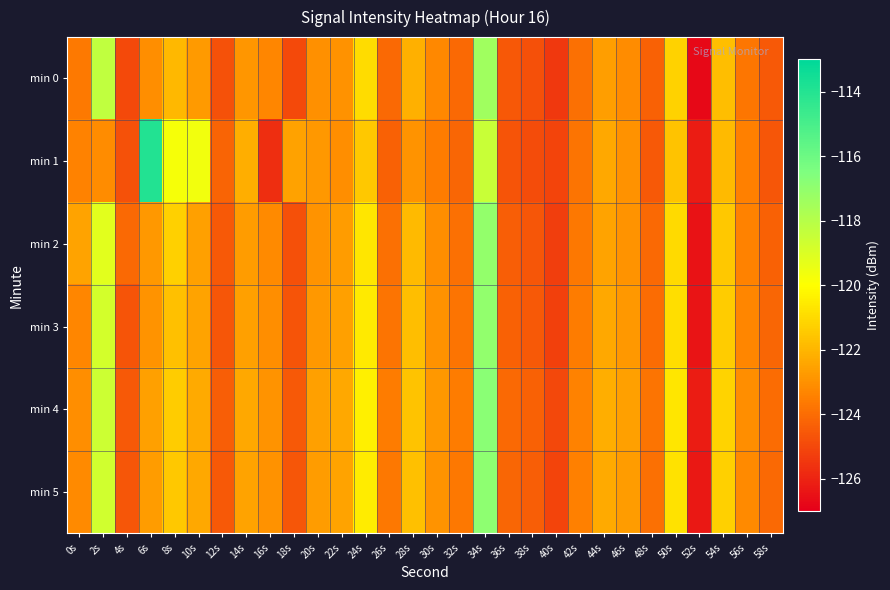

What is the spread (max minus min) of values at 58s?

0.6